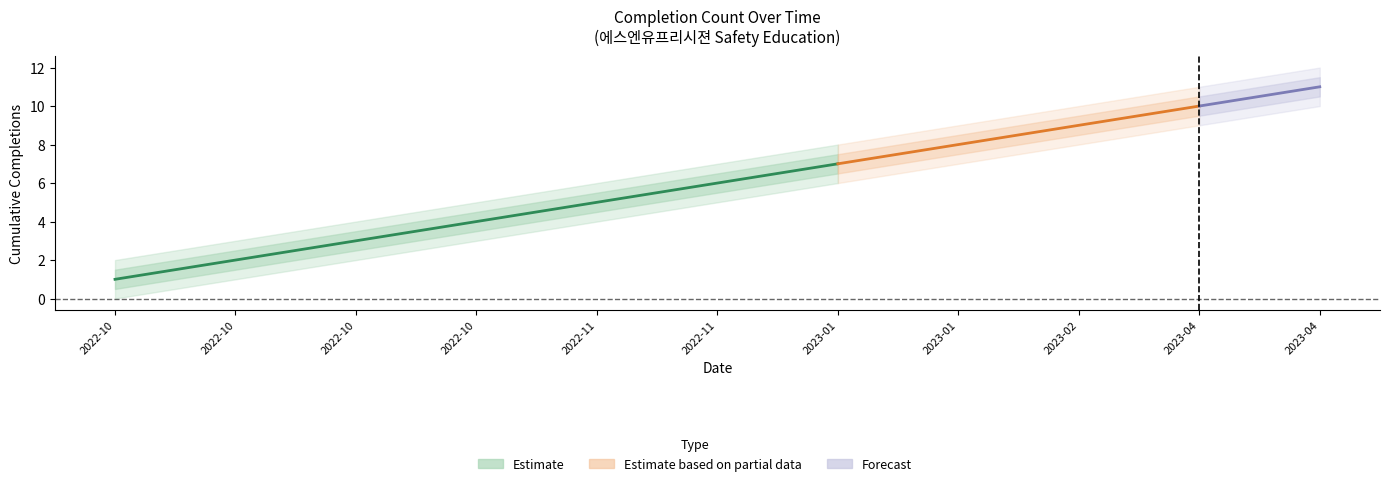

What is the label of the 3rd point from the left?

2022-10-19